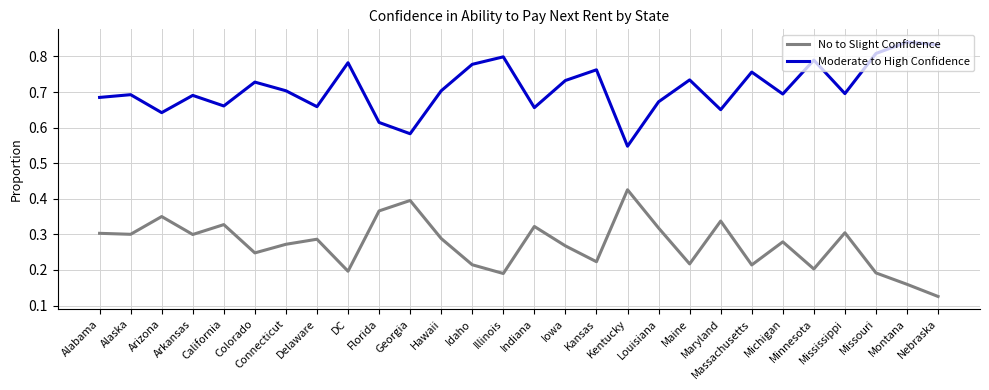

True or false: No to Slight Confidence and Moderate to High Confidence cross at least once.

False